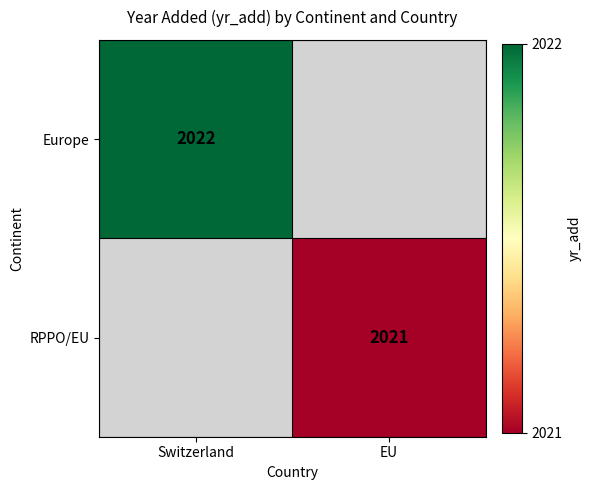

Count the number of categories in the chart.

2